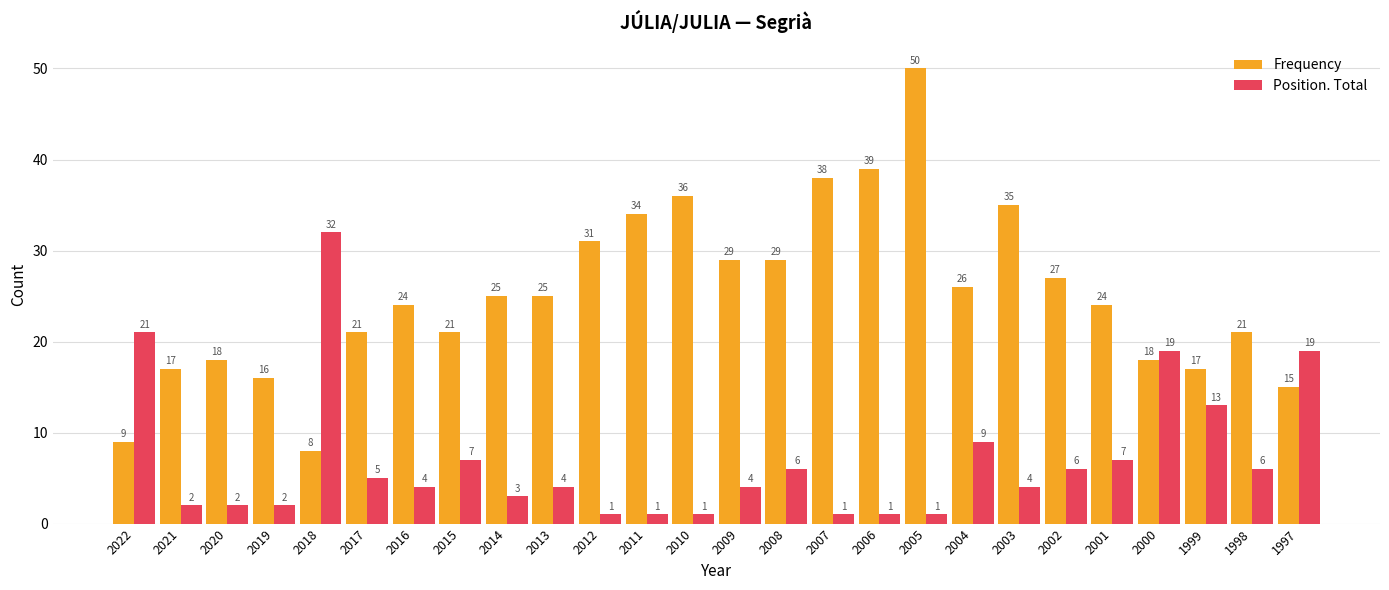

Which series changed the most between 2001 and 1998?

Frequency